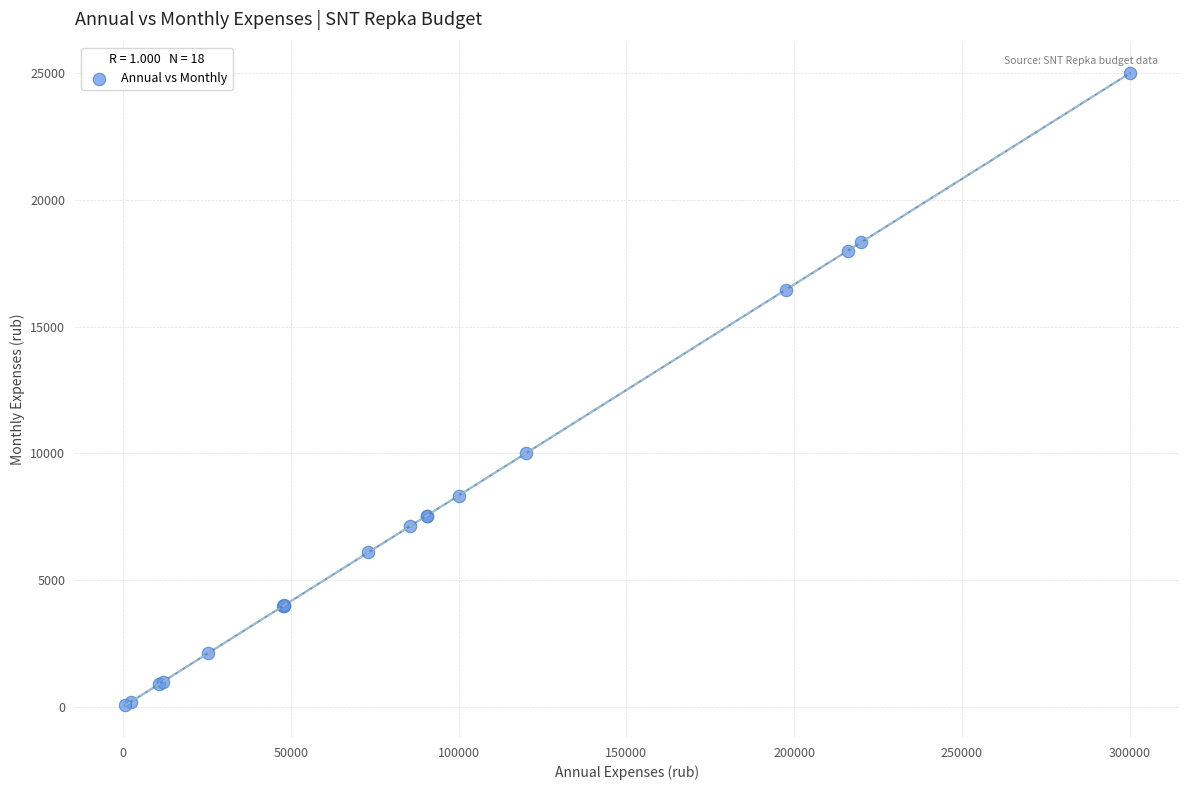

What Y value in the scatter plot is closest to 12529?

10000.0